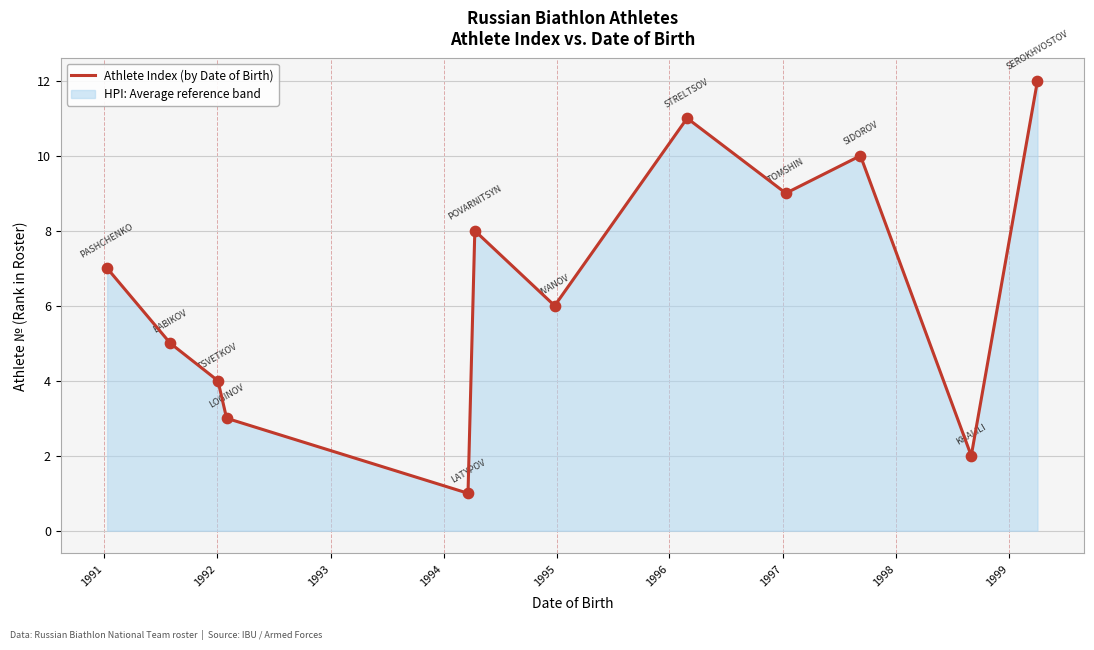

What is the maximum value shown in the chart?

12